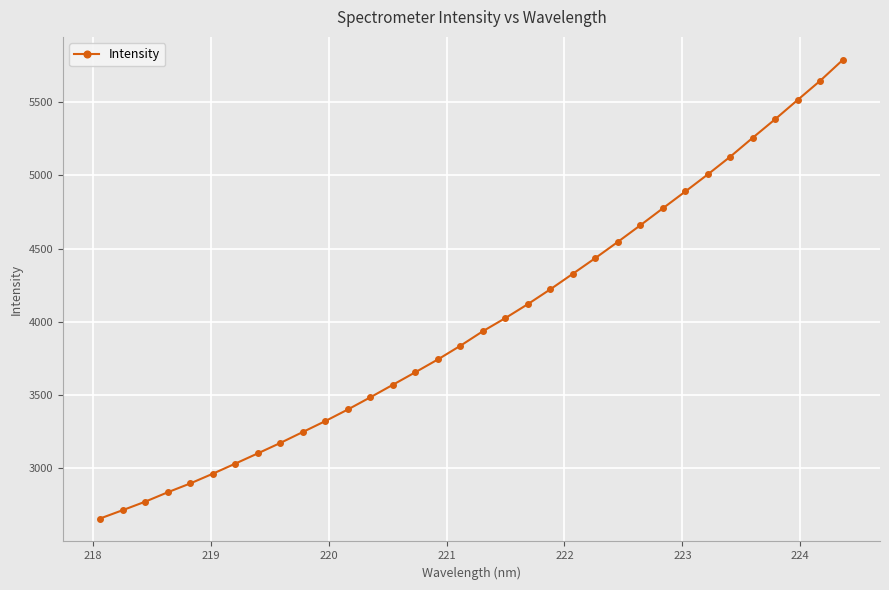

How many data points does each series have?

34